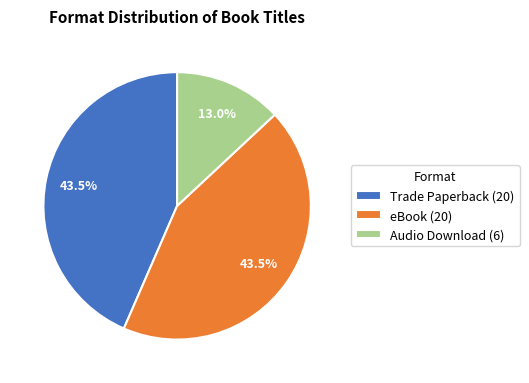

Does Trade Paperback represent more than half of the total?

No